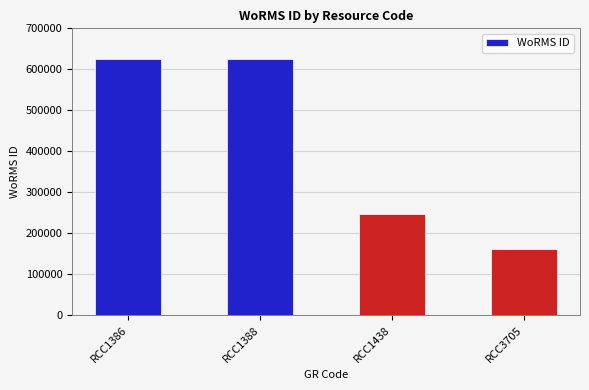

Which has a higher value, RCC1388 or RCC1438?

RCC1388